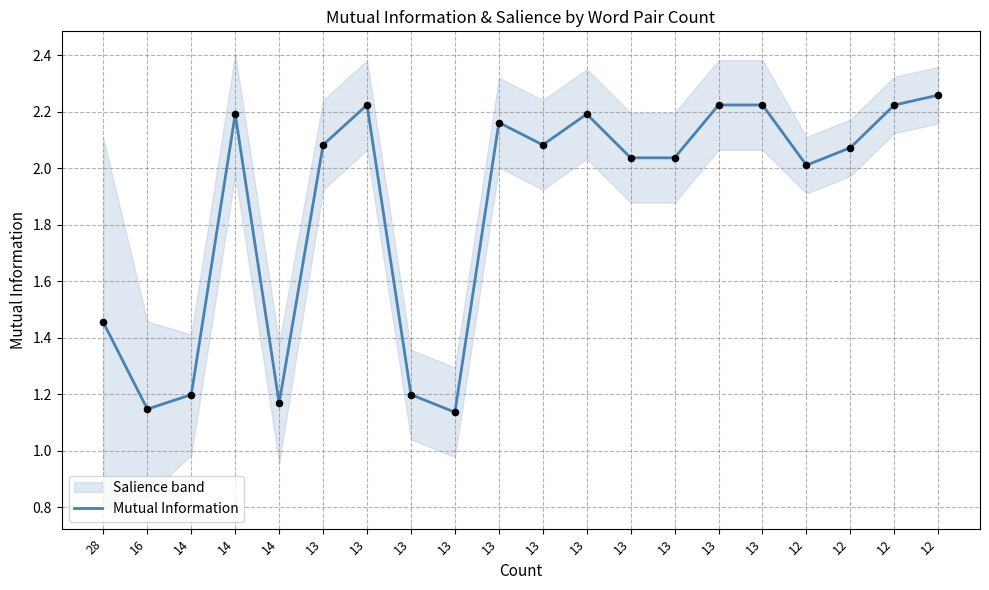

Which has a higher value, 13 or 13?

13